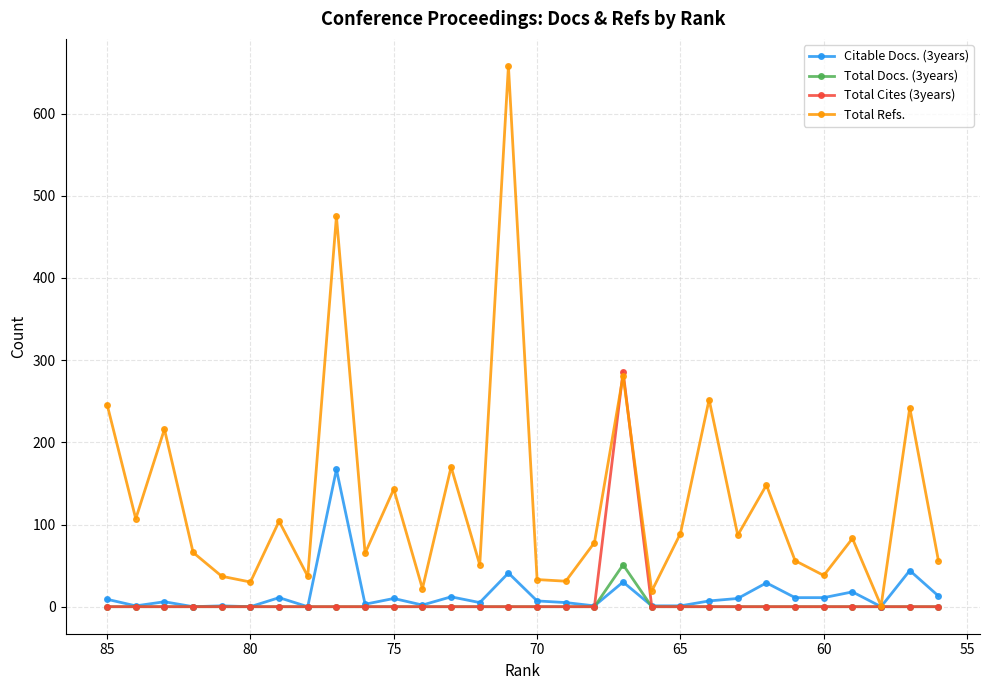

How many interior local peaks does the Citable Docs. (3years) series have?

11